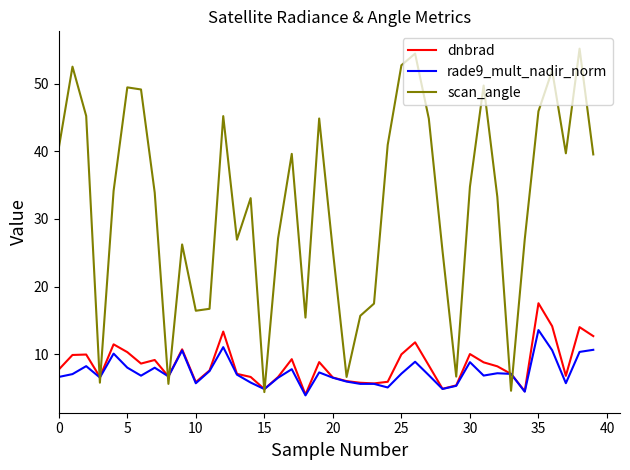

What is the difference between the maximum and minimum values in the dnbrad series?

13.5